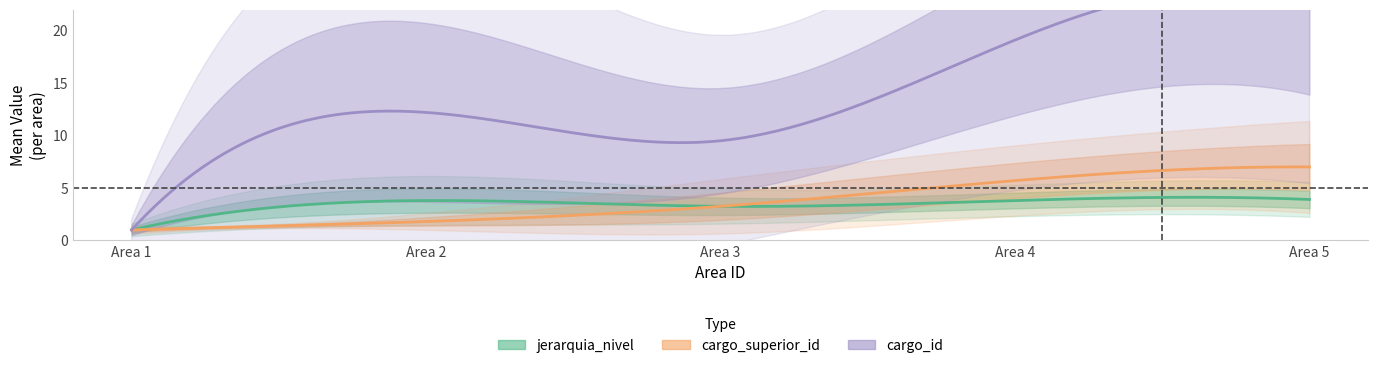

Which label corresponds to the largest value in the chart?

5